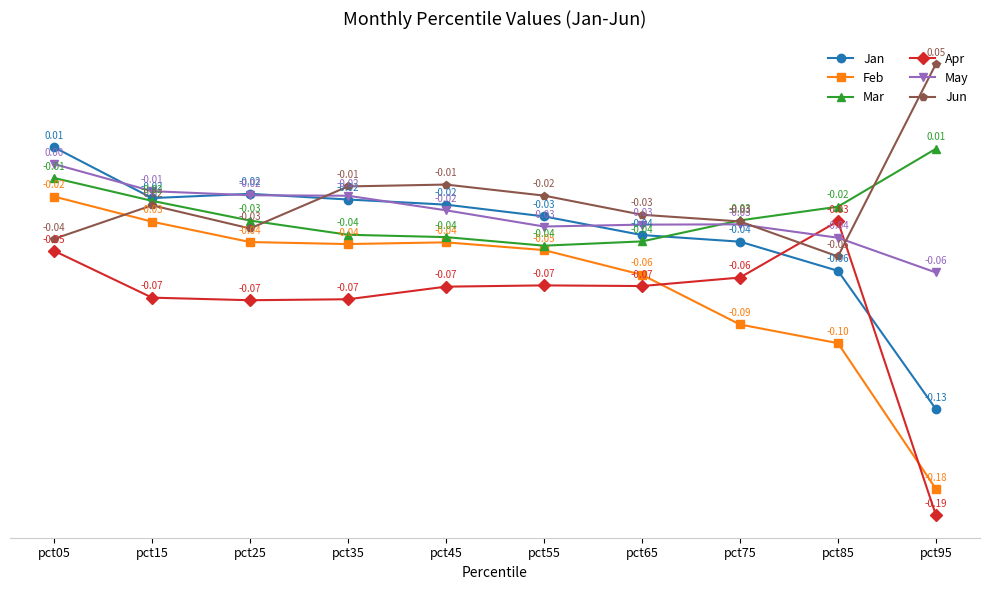

How many lines are shown in the chart?

6